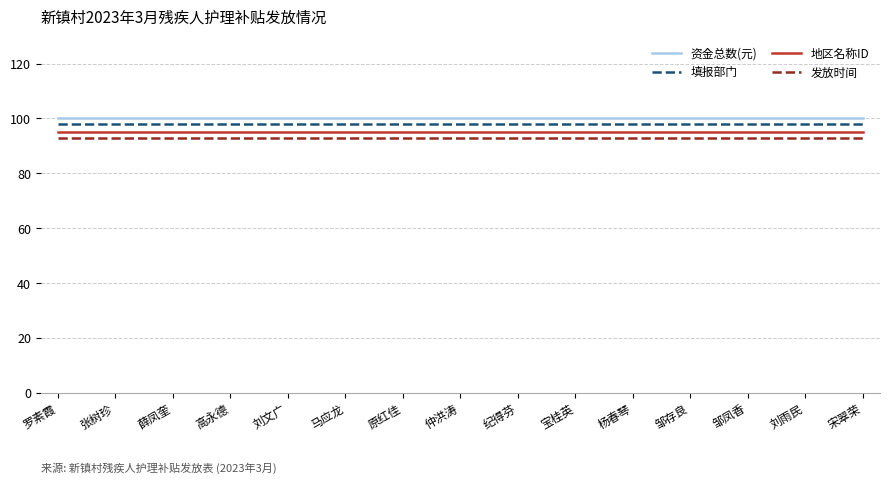

Reading left to right, what are all the values shown in this chart?

资金总数(元): 罗素霞=100	张树珍=100	薛凤奎=100	高永德=100	刘文广=100	马应龙=100	原红佳=100	仲洪涛=100	纪得芬=100	宝桂英=100	杨春琴=100	邹存良=100	邹凤香=100	刘雨民=100	宋翠荣=100
填报部门: 罗素霞=98	张树珍=98	薛凤奎=98	高永德=98	刘文广=98	马应龙=98	原红佳=98	仲洪涛=98	纪得芬=98	宝桂英=98	杨春琴=98	邹存良=98	邹凤香=98	刘雨民=98	宋翠荣=98
地区名称ID: 罗素霞=95	张树珍=95	薛凤奎=95	高永德=95	刘文广=95	马应龙=95	原红佳=95	仲洪涛=95	纪得芬=95	宝桂英=95	杨春琴=95	邹存良=95	邹凤香=95	刘雨民=95	宋翠荣=95
发放时间: 罗素霞=93	张树珍=93	薛凤奎=93	高永德=93	刘文广=93	马应龙=93	原红佳=93	仲洪涛=93	纪得芬=93	宝桂英=93	杨春琴=93	邹存良=93	邹凤香=93	刘雨民=93	宋翠荣=93